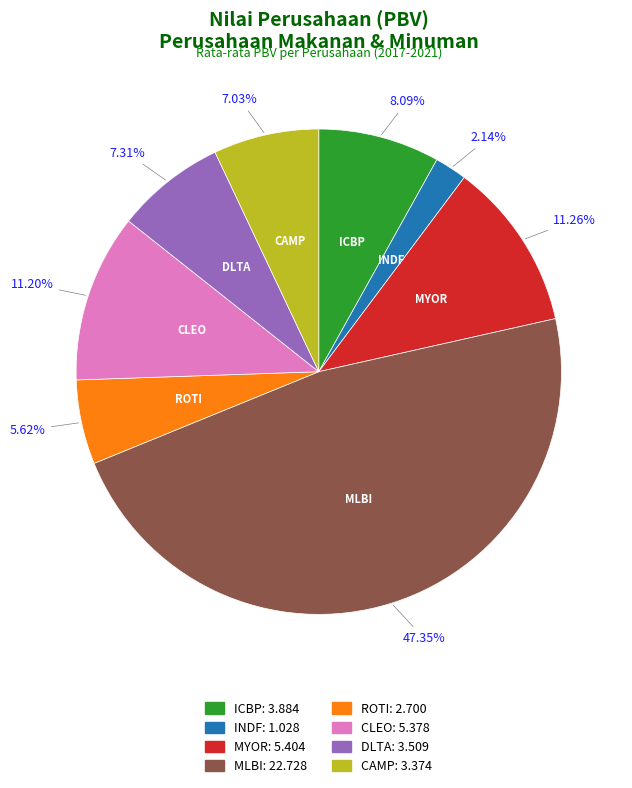

To the nearest percent, what is the difference between the largest and smallest slice percentages?

45%